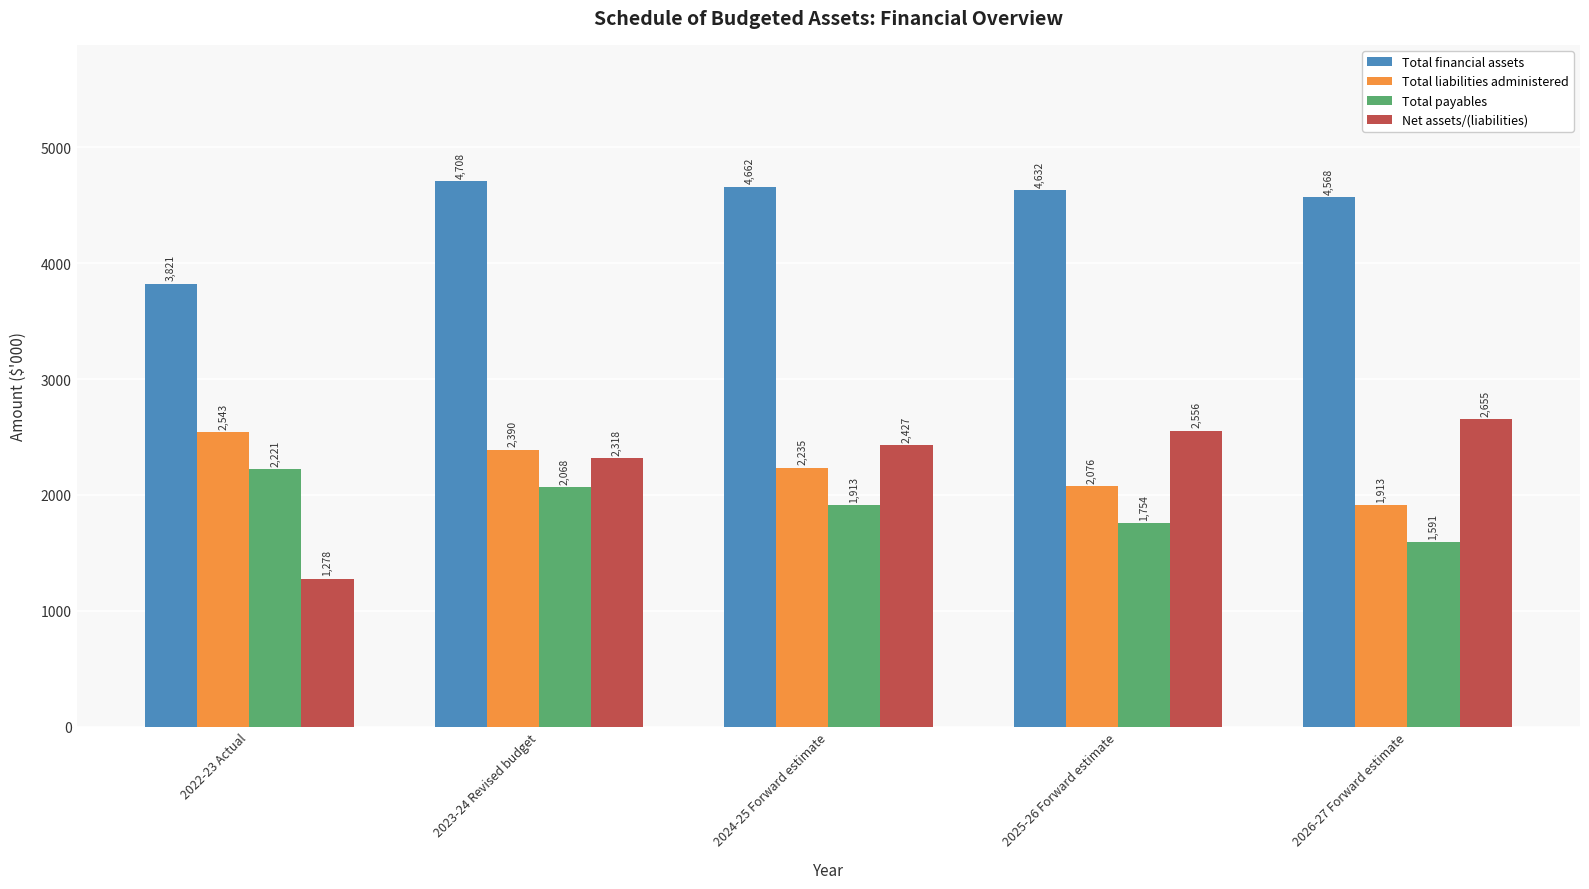

What is the average value of the Total financial assets series?

4478